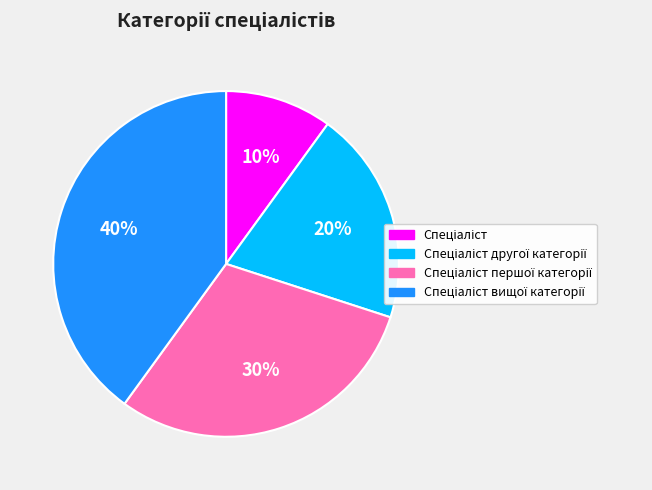

Is there any slice that represents more than half of the pie?

No